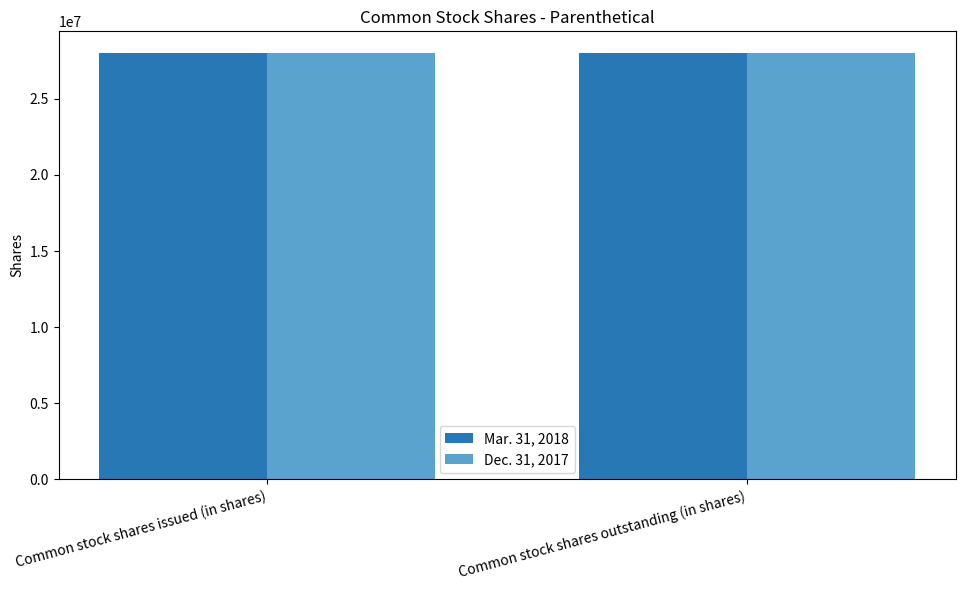

What is the minimum value shown in the chart?

27973281